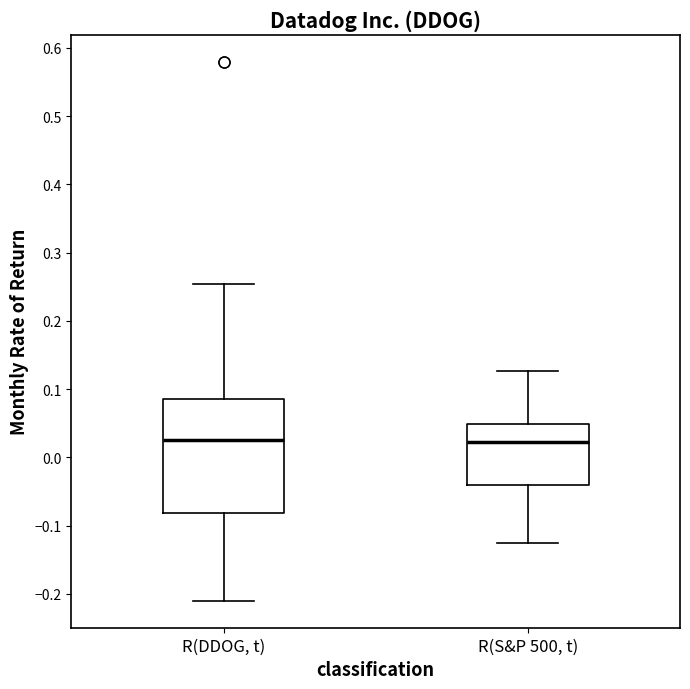

Where is the upper edge of the box for R(S&P 500, t) on the y-axis? The values are not printed on the chart, so give them approximately, as read against the axis.

0.05